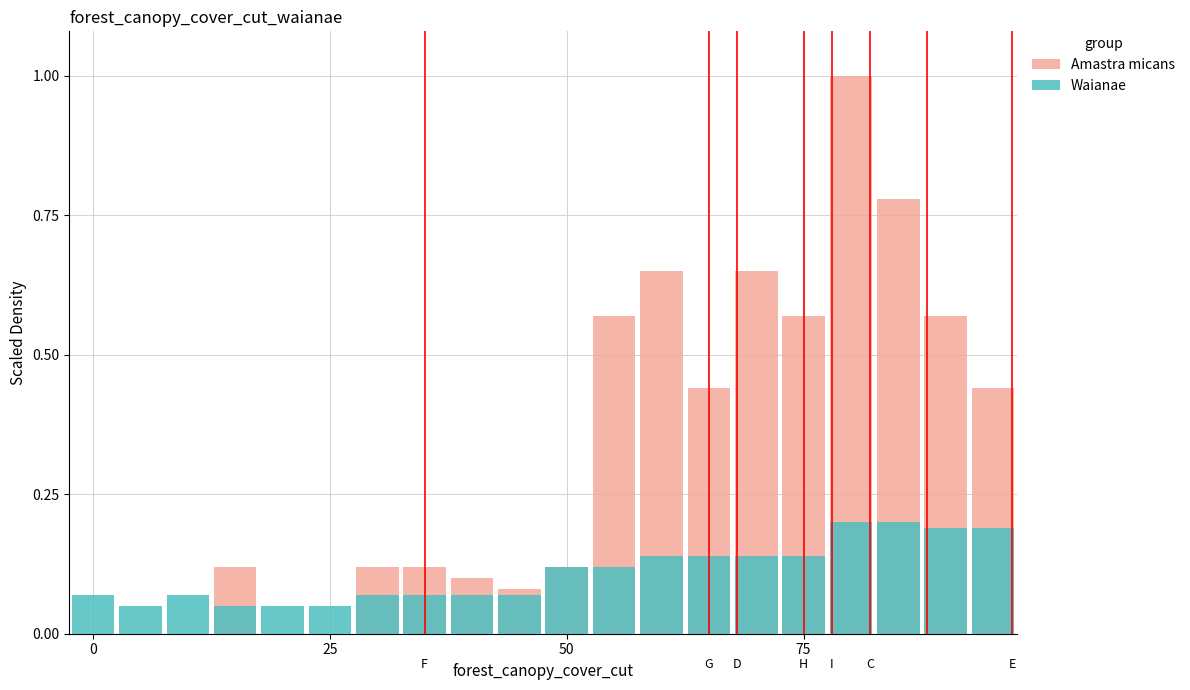

Between 4 and 12, which is larger?

12